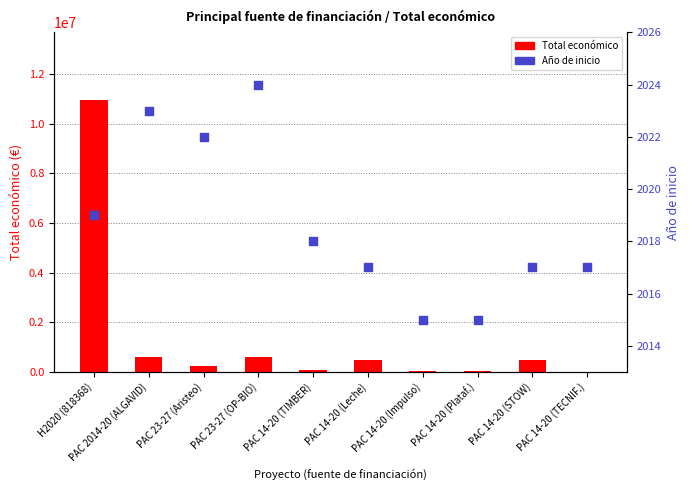

At which category is the sum across all series the highest?

H2020 (818368)